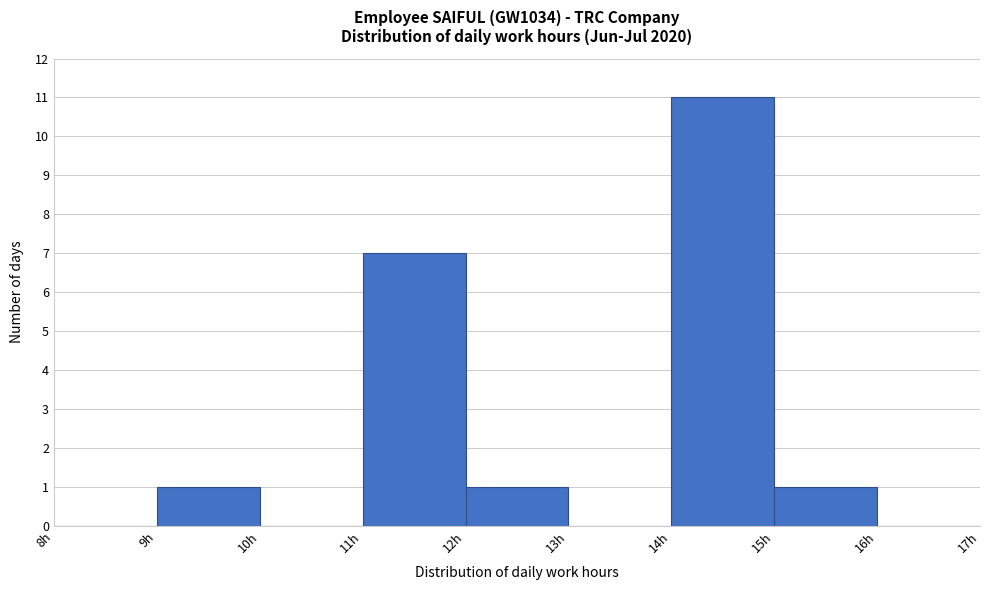

Reading left to right, transcribe this chart: for each bar, give the range it covers on the x-axis and its height. The values are not printed on the chart, so give them approximately, as read against the axis.

8 to 9: 0
9 to 10: 1
10 to 11: 0
11 to 12: 7
12 to 13: 1
13 to 14: 0
14 to 15: 11
15 to 16: 1
16 to 17: 0